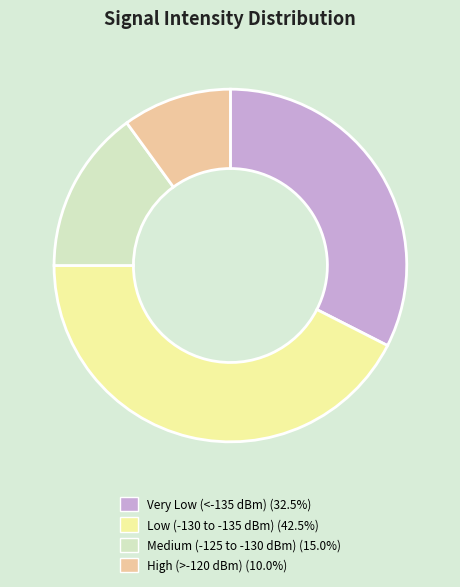

How many segments does this pie chart have?

4